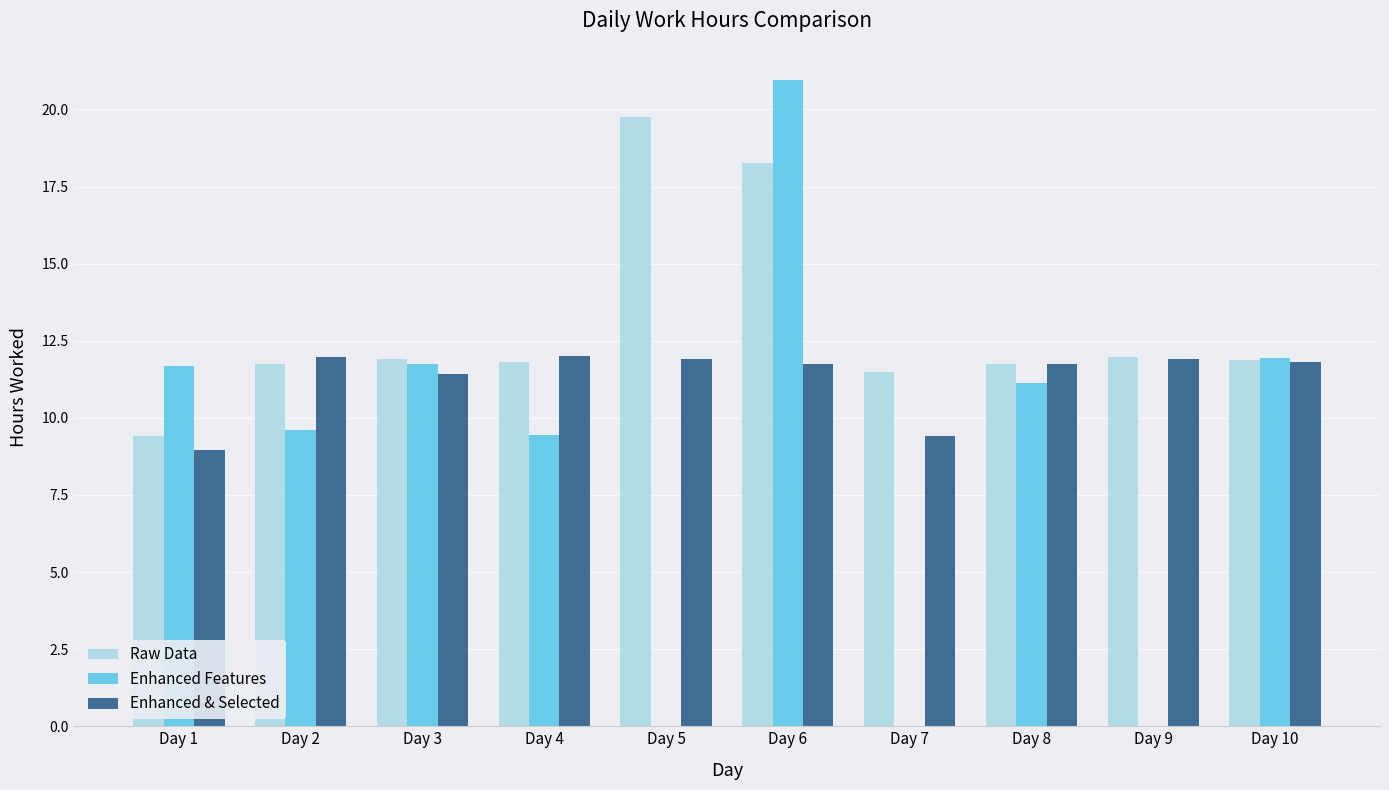

Is the value of Raw Data at Day 3 greater than the value of Enhanced & Selected at Day 3?

Yes